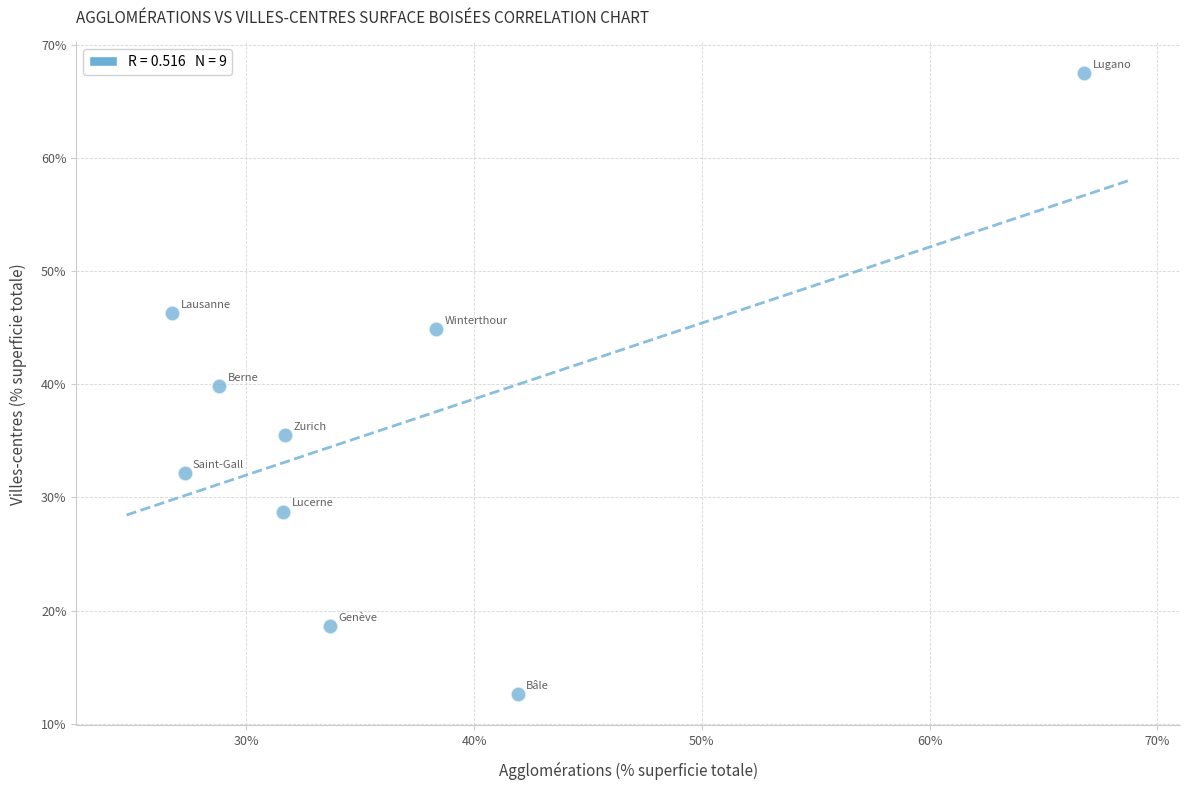

What is the range of X values (max minus min)?

40.0